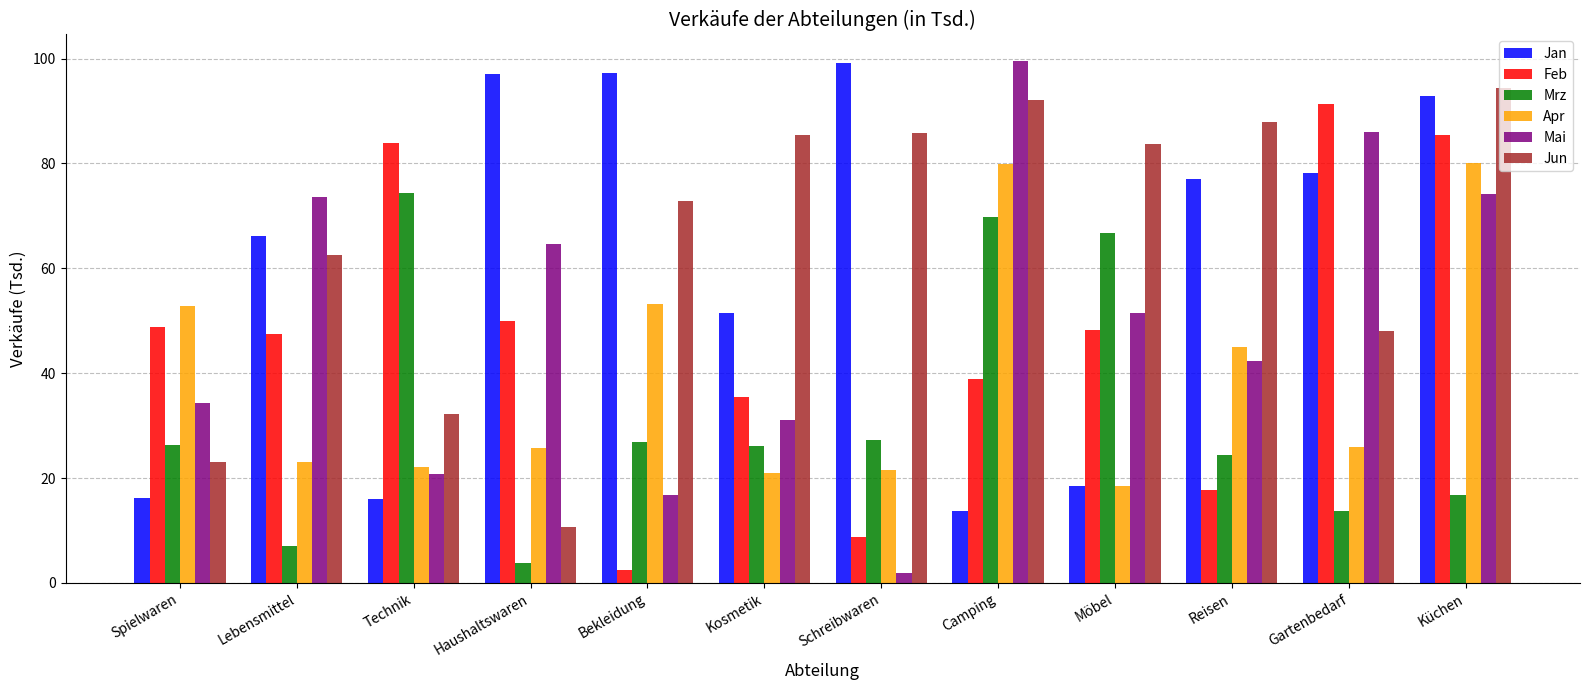

What is the approximate value of Mrz at Haushaltswaren?

3.8